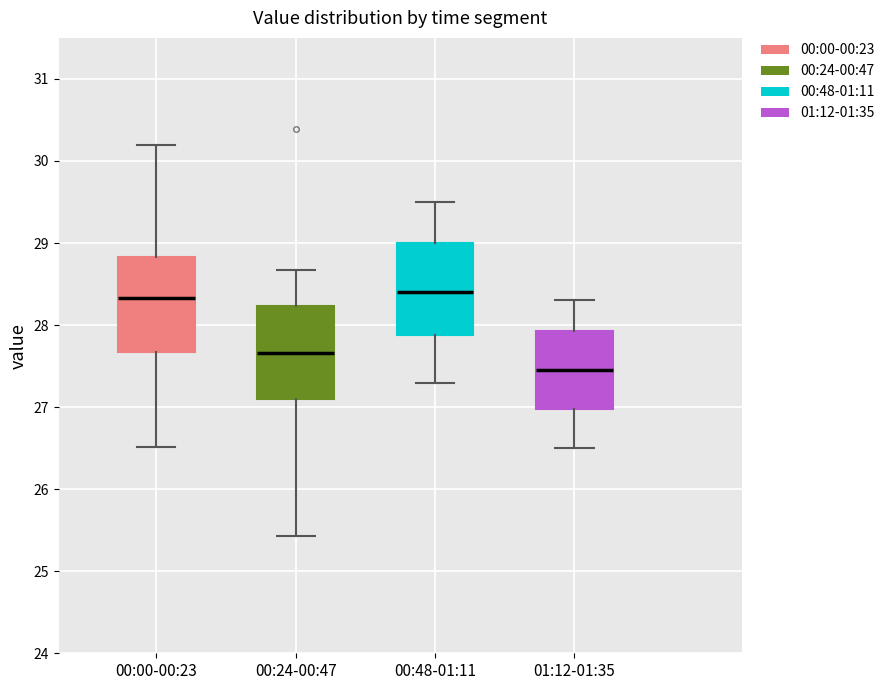

Reading left to right, transcribe this box plot: for each box, give where its median line is, the range the box spans, and where its two whiskers end, as read against the y-axis. The values are not printed on the chart, so give them approximately, as read against the axis.

00:00-00:23: median 28.3, box 27.7 to 28.8, whiskers 26.5 to 30.2
00:24-00:47: median 27.7, box 27.1 to 28.2, whiskers 25.4 to 28.7
00:48-01:11: median 28.4, box 27.9 to 29.0, whiskers 27.3 to 29.5
01:12-01:35: median 27.5, box 27.0 to 27.9, whiskers 26.5 to 28.3